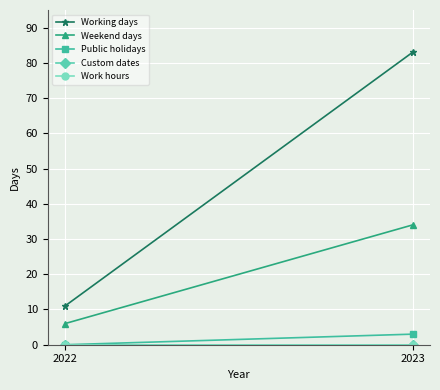

What is the average value of the Working days series?

47